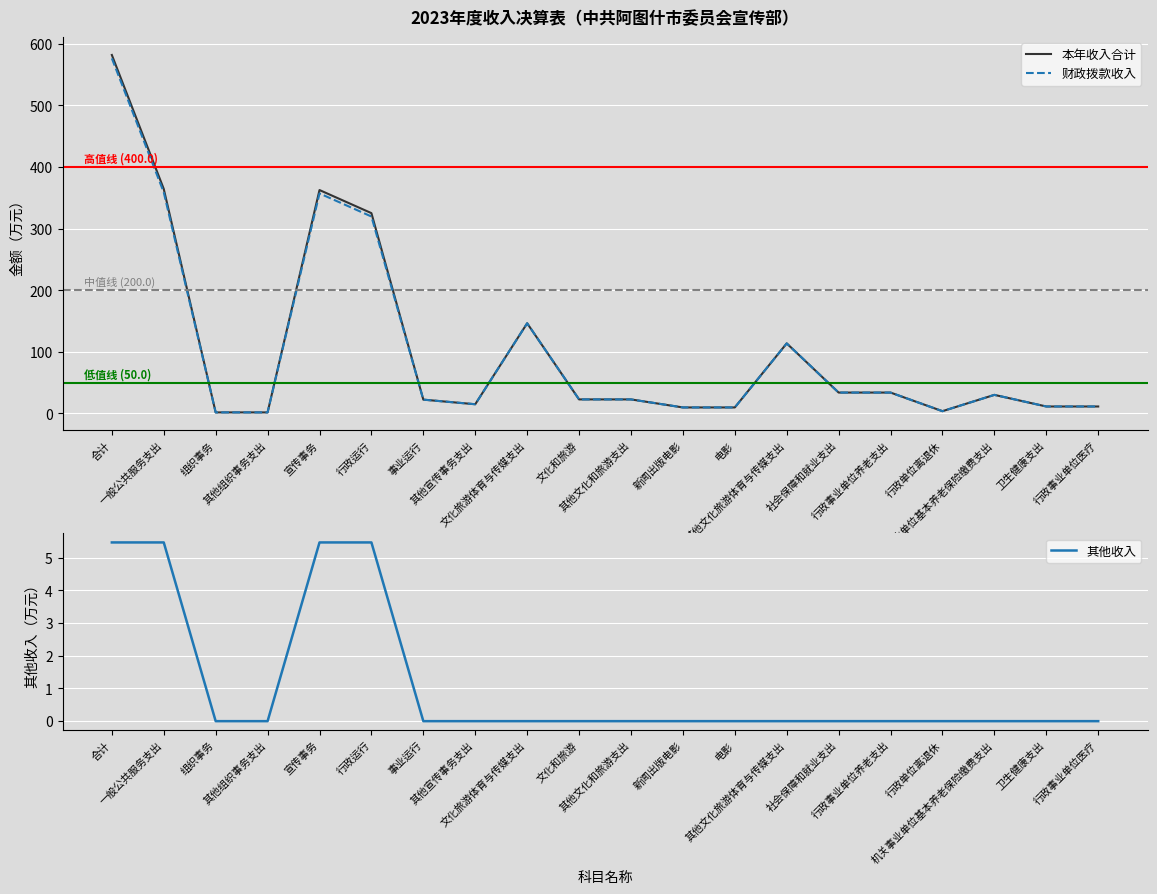

Between 其他宣传事务支出 and 宣传事务, which is larger?

宣传事务